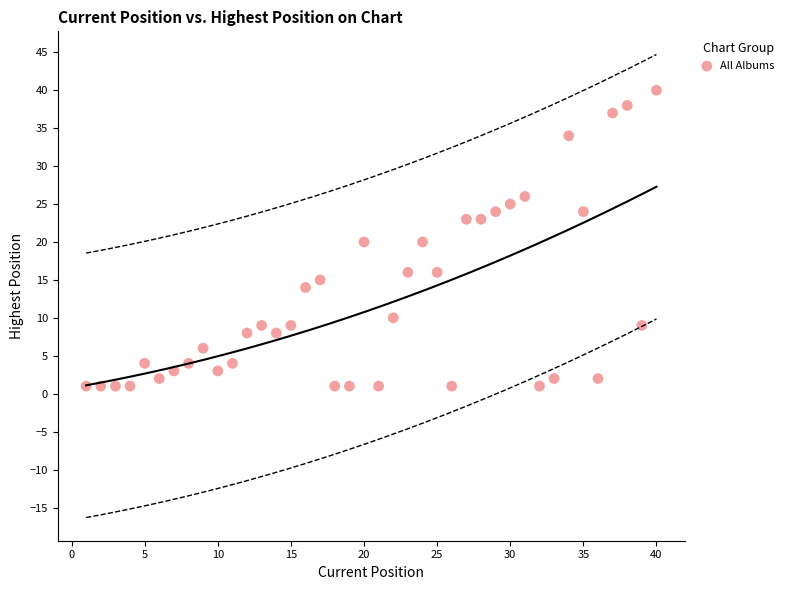

What is the range of X values (max minus min)?

39